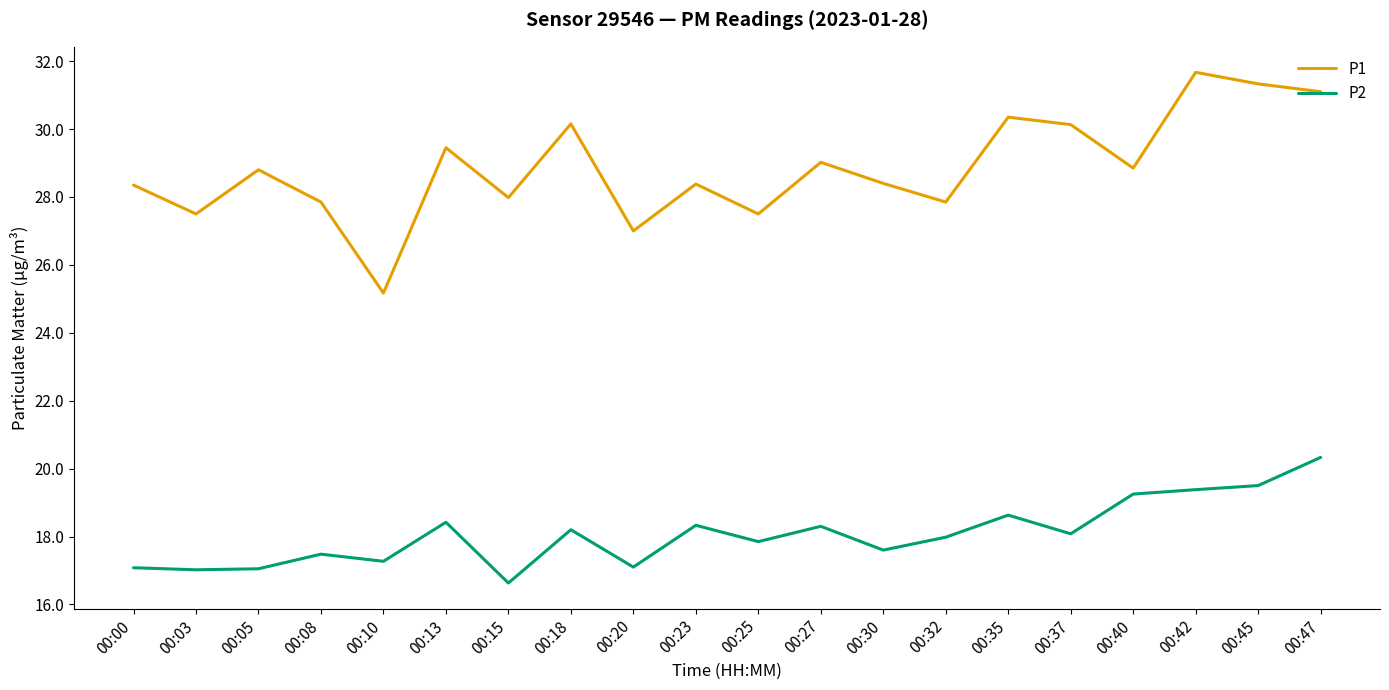

At how many categories does at least one series exceed 25?

20